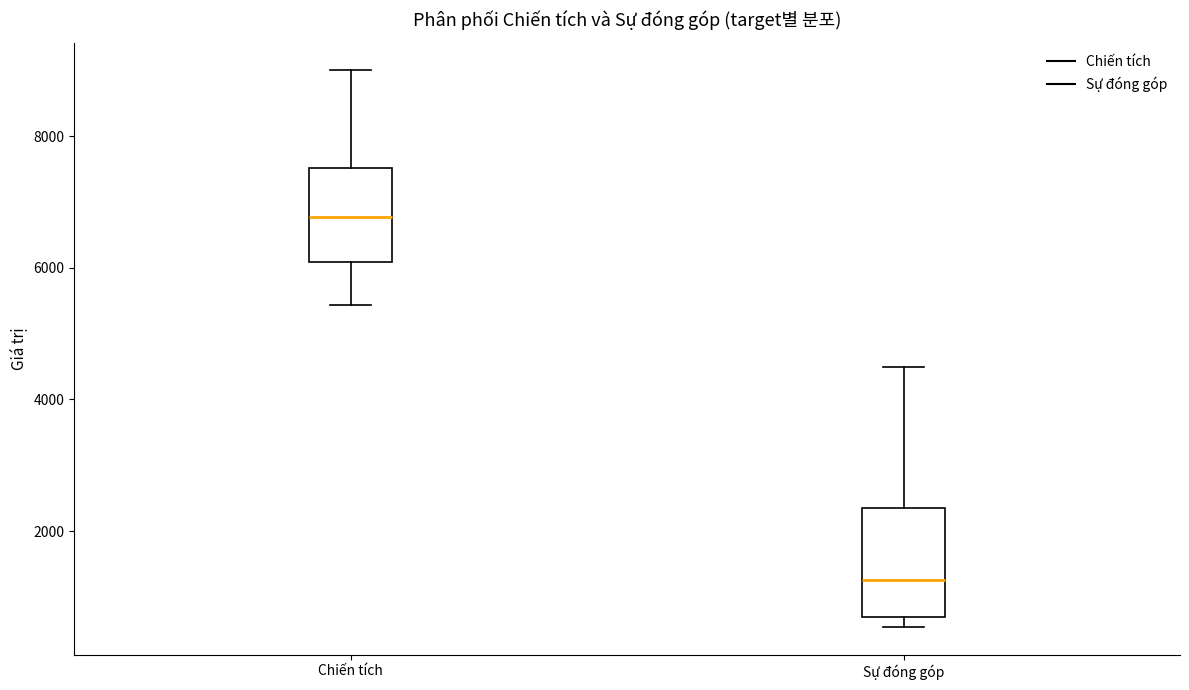

Reading left to right, read every box against the y-axis: the position of its median line, the range the box covers, and the ends of its whiskers. The values are not printed on the chart, so give them approximately, as read against the axis.

Chiến tích: median 6800, box 6000 to 7600, whiskers 5400 to 9000
Sự đóng góp: median 1200, box 600 to 2400, whiskers 600 (just below the box's lower edge) to 4600